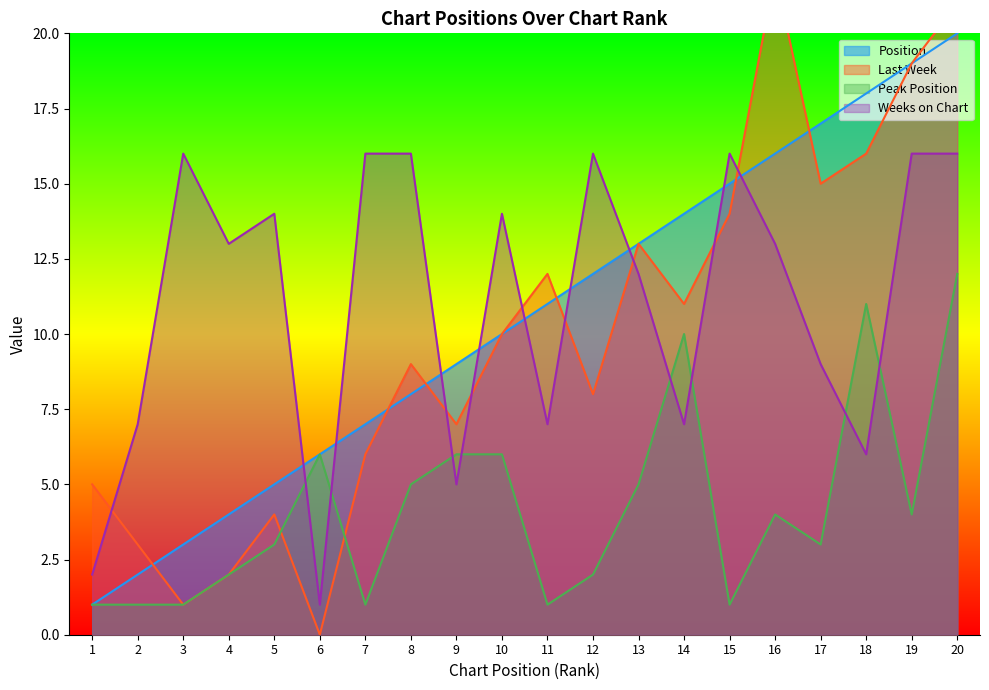

Which category has the lowest value in the Position series?

1